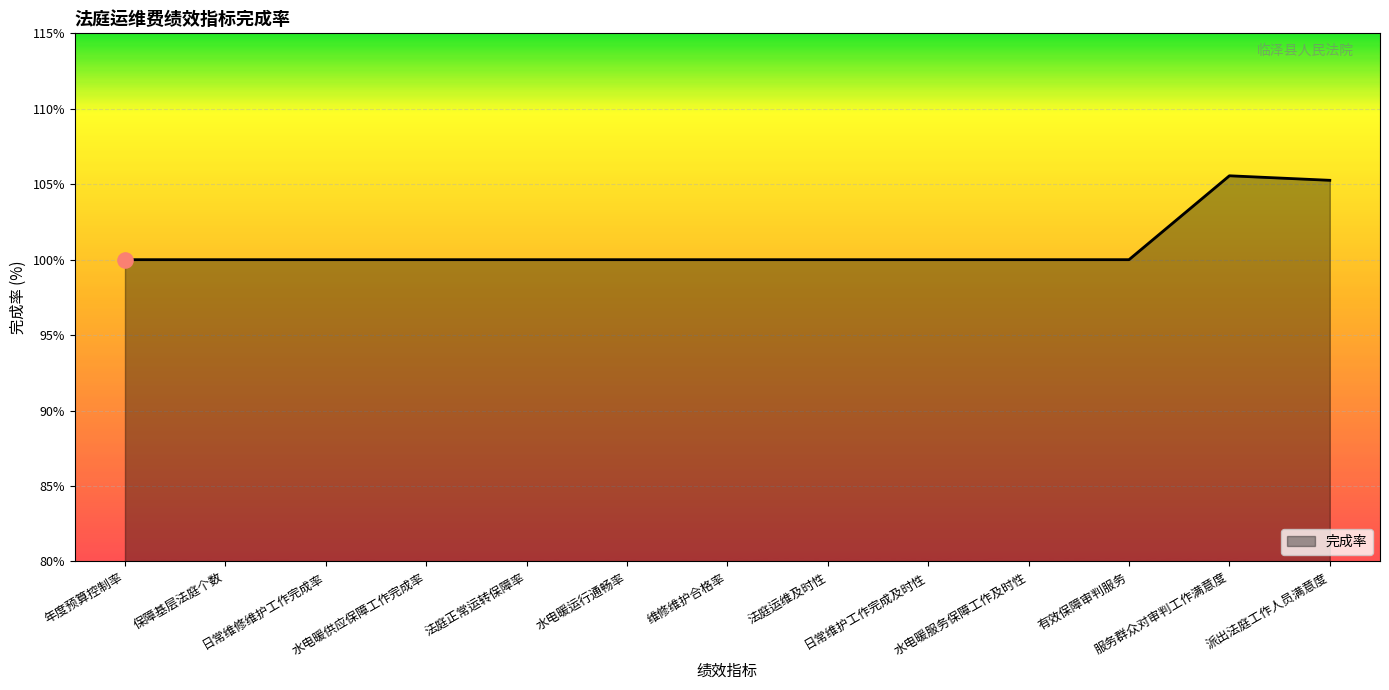

What is the change in value from 法庭正常运转保障率 to 派出法庭工作人员满意度?

+5.3